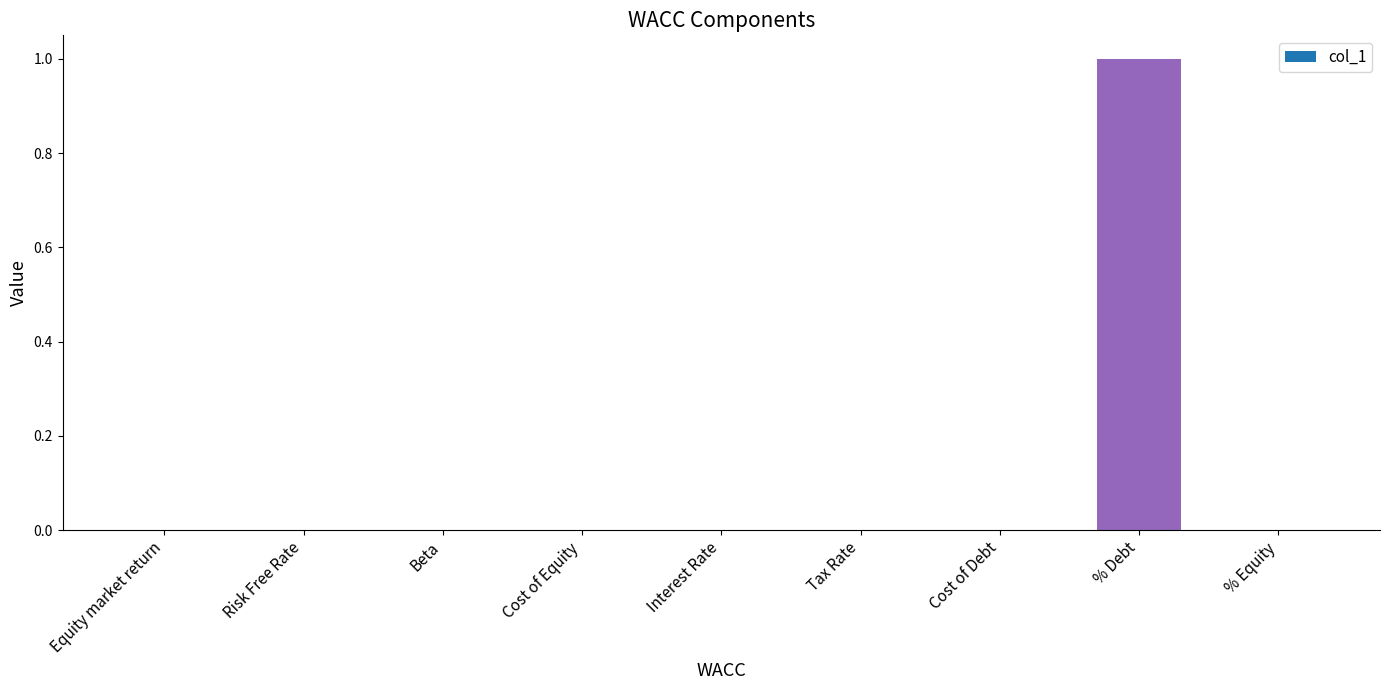

True or false: the data shows 0 at Beta.

True